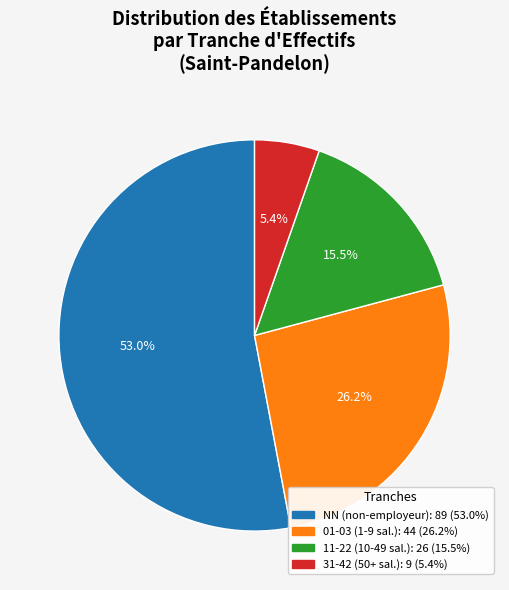

Is there a majority slice in this chart?

Yes